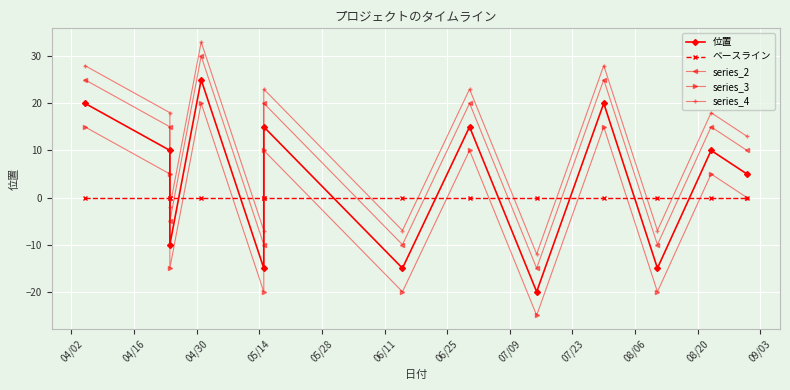

Between 08/20 and 04/02, which is larger?

04/02